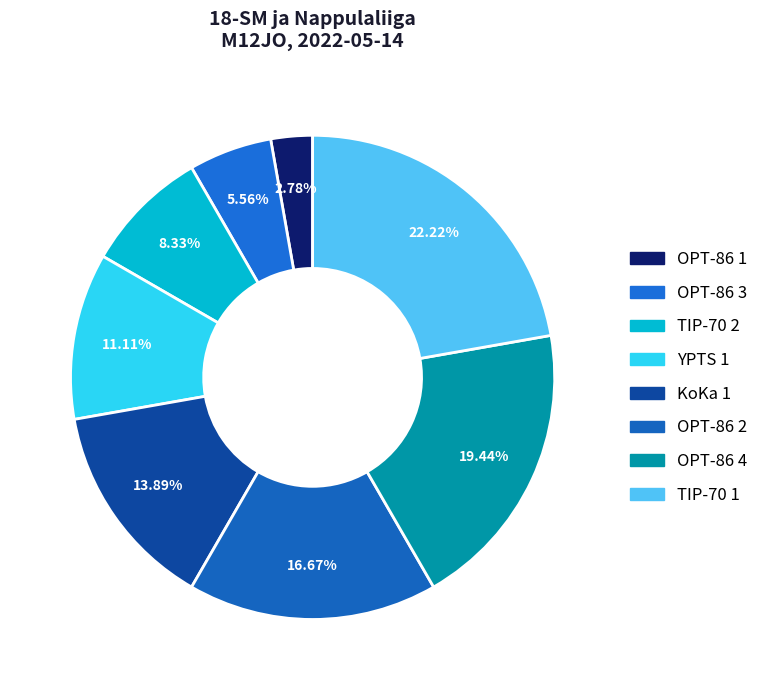

To the nearest percent, what is the difference between the TIP-70 2 and OPT-86 1 slice percentages?

6%